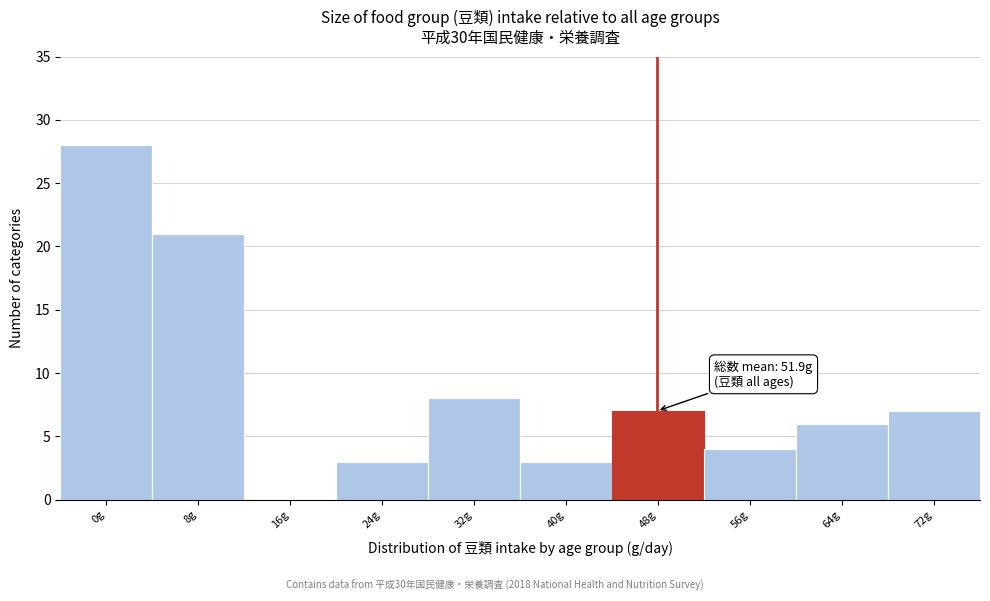

Reading left to right, what are all the values shown in this chart?

0g=28	8g=21	16g=0	24g=3	32g=8	40g=3	48g=7	56g=4	64g=6	72g=7